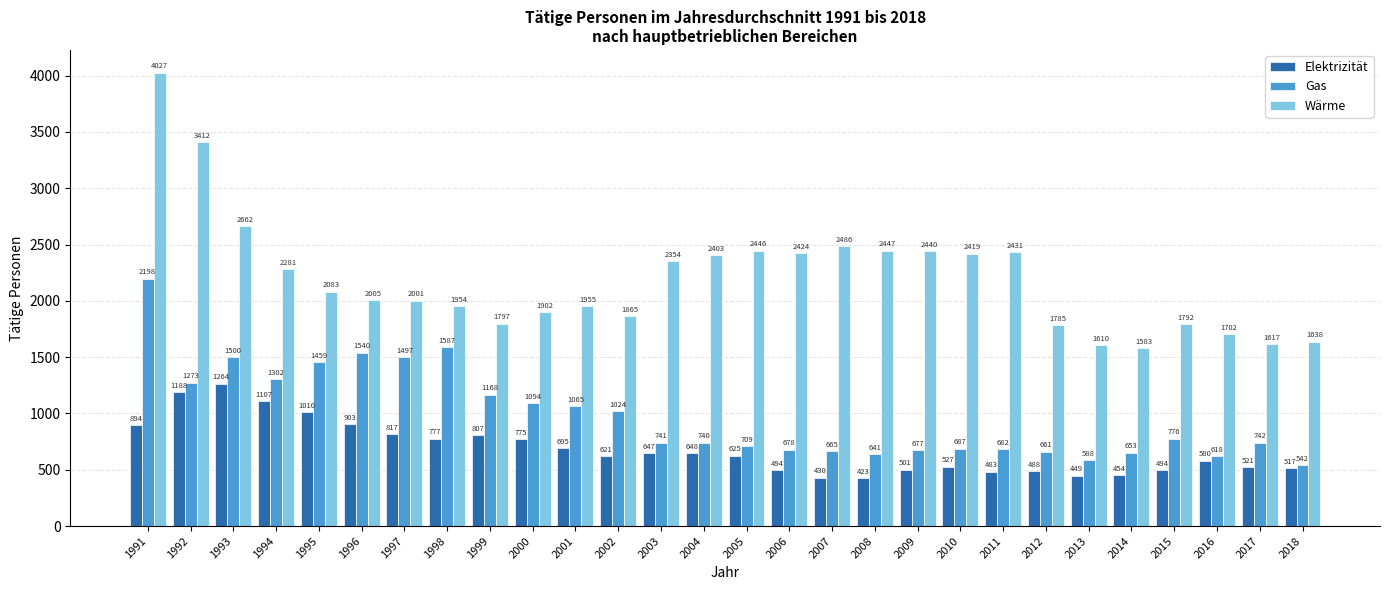

Is it true that Gas equals 665 at 2007?

True